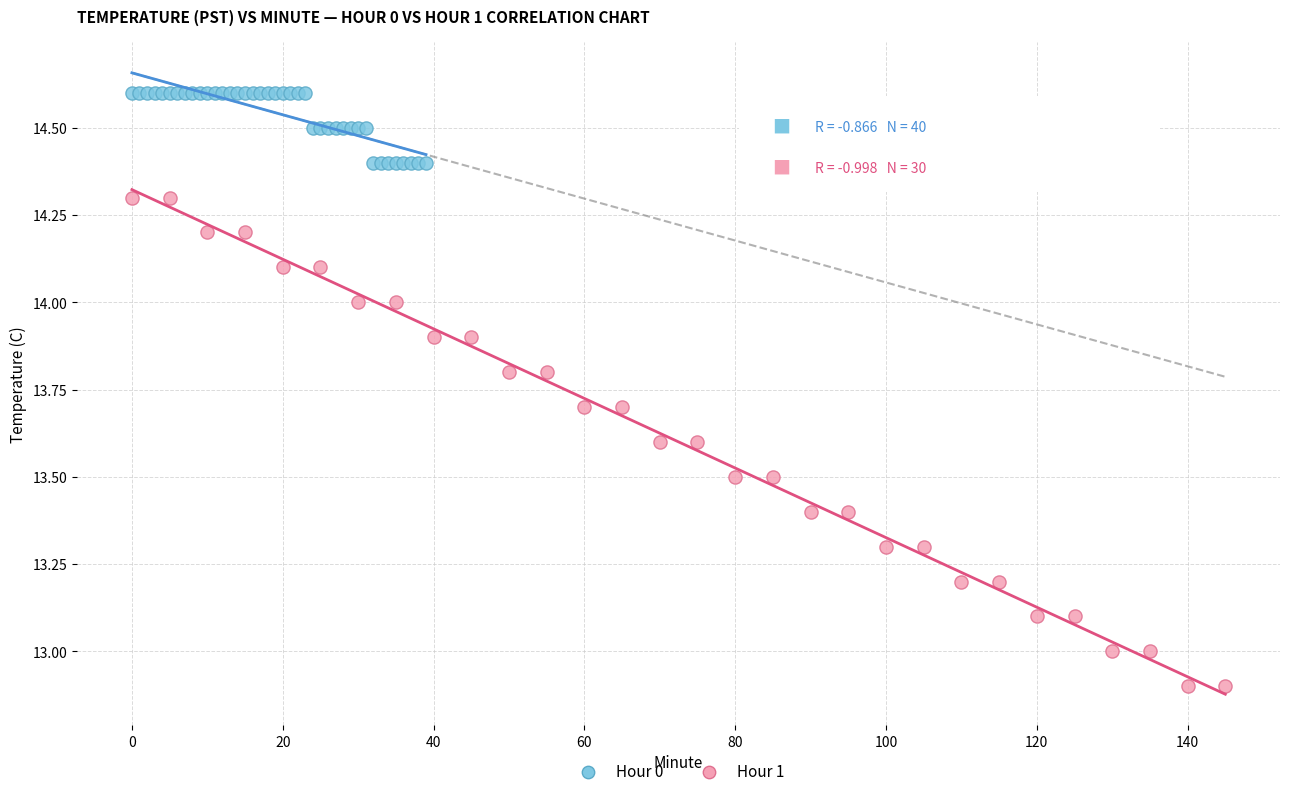

Which series reaches the maximum Y coordinate?

Hour 0